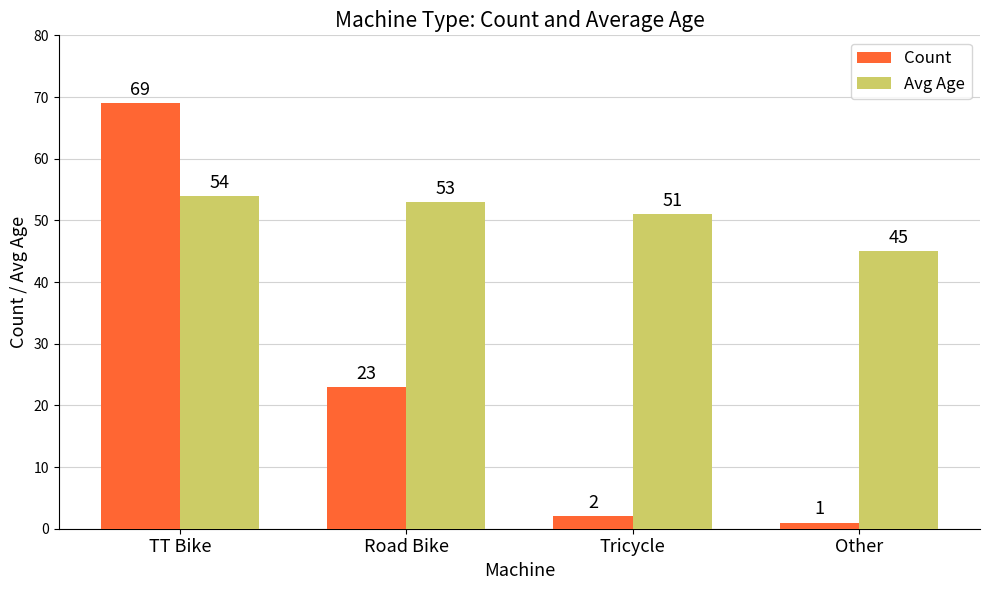

How many data points in Avg Age are less than 53?

2